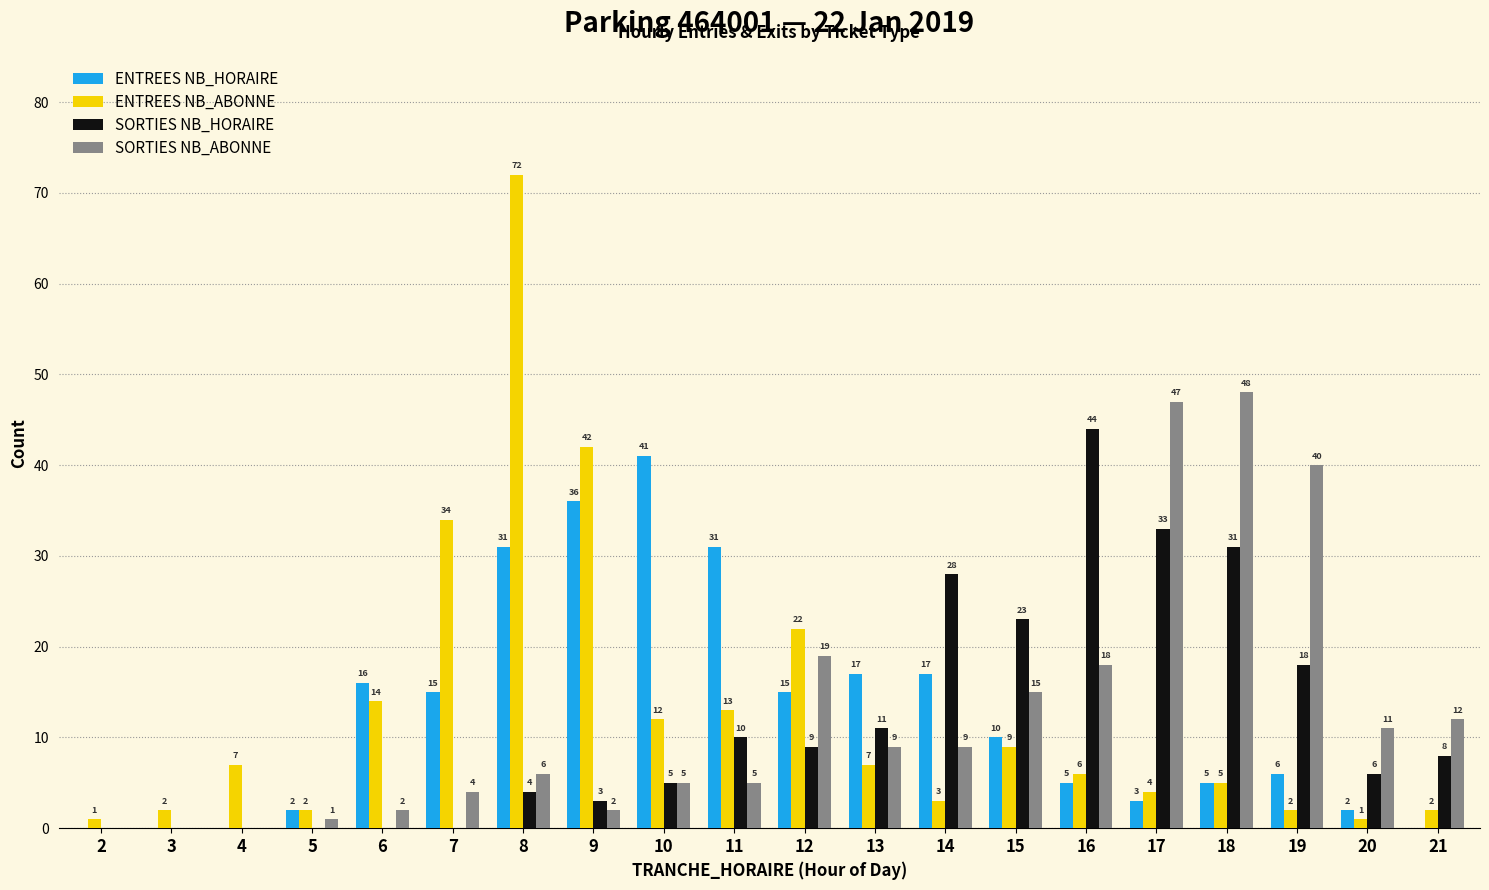

Which series changed the most between 8 and 13?

ENTREES NB_ABONNE